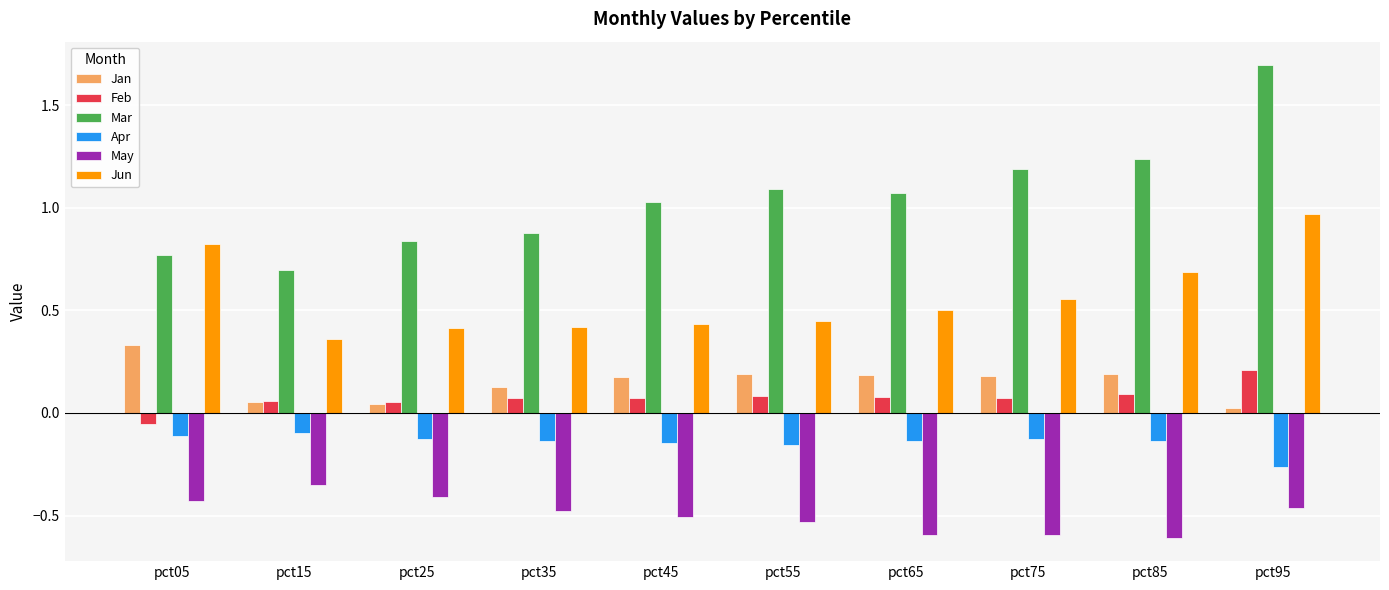

The Jun series shows 0.9 at pct85. True or false?

False